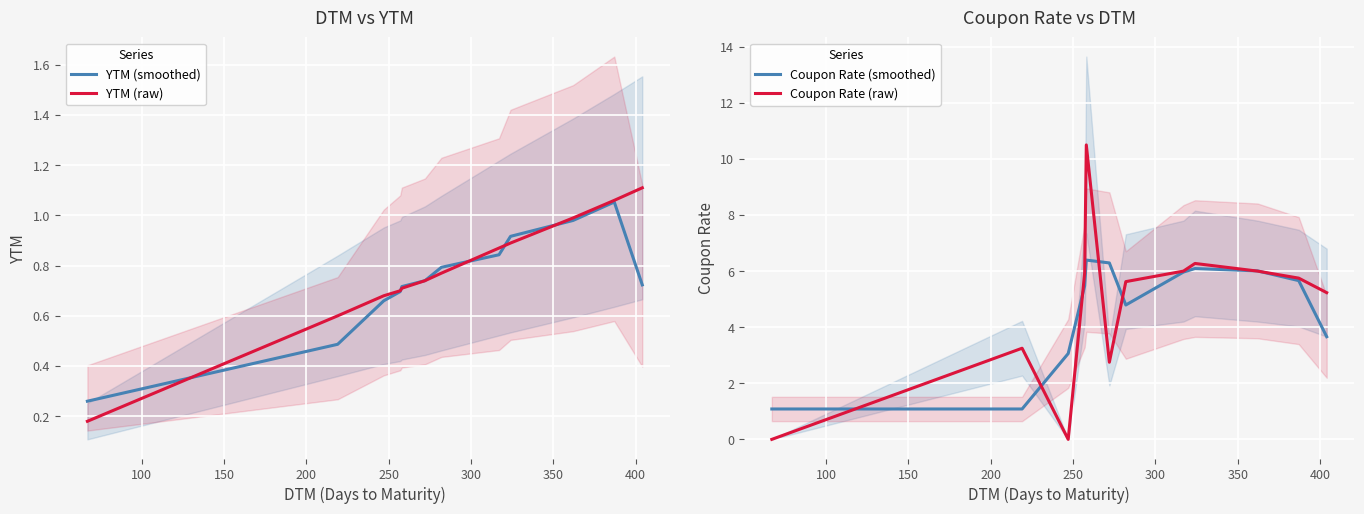

What is the minimum value for Coupon Rate (smoothed)?

1.1